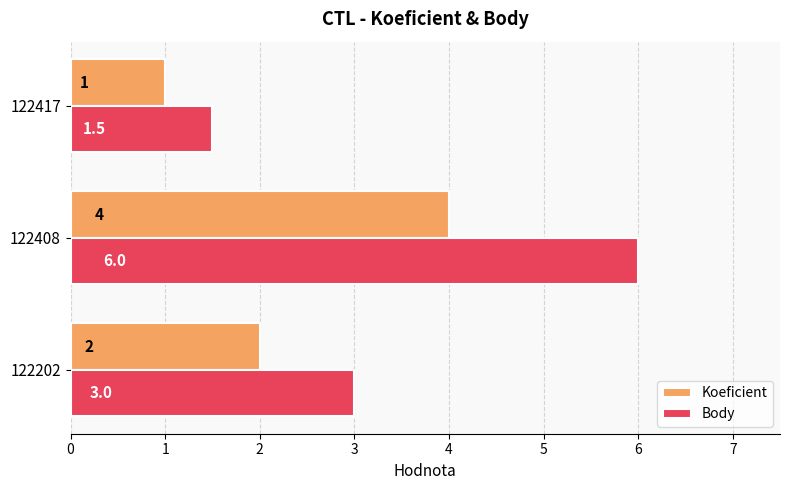

True or false: Body has a value of 2.1 at 122417.

False